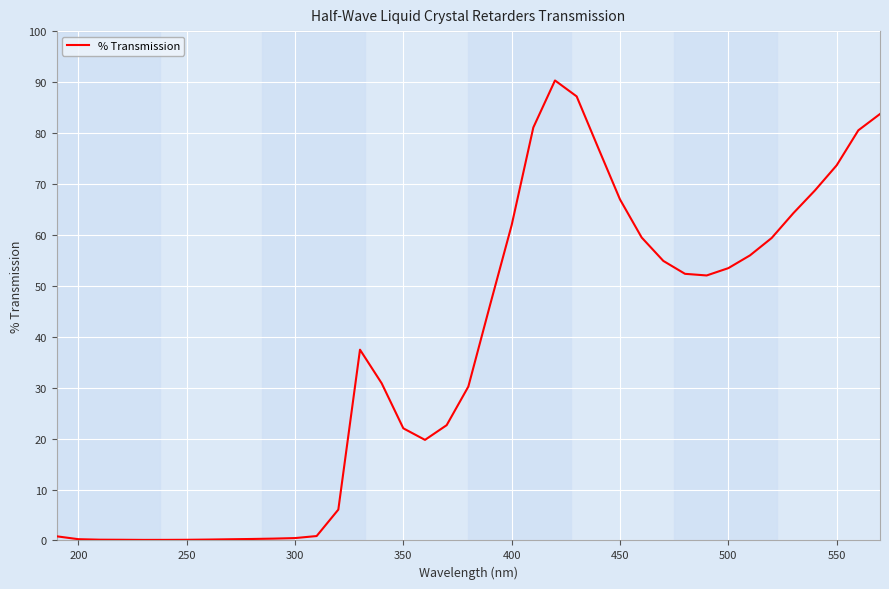

What is the greatest value displayed?

90.3